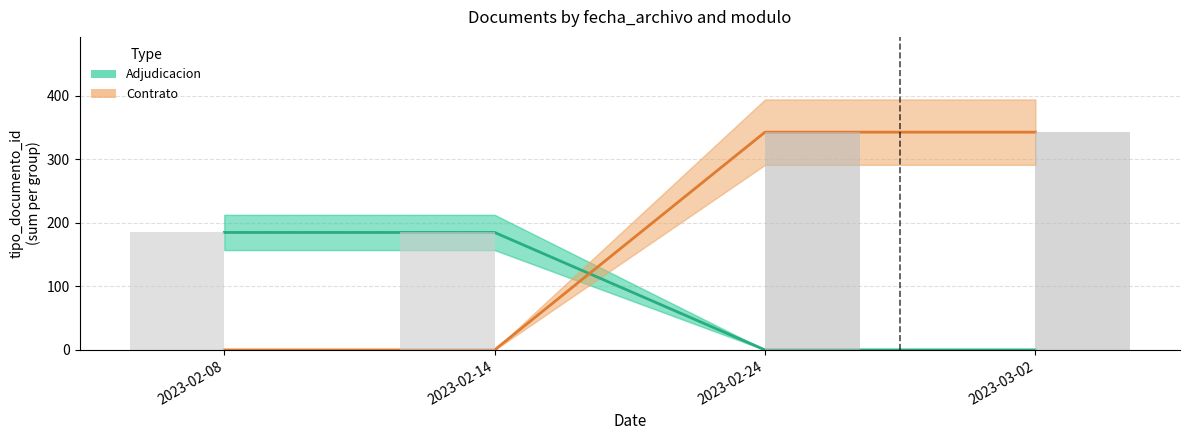

The value of Contrato at 2023-03-02 is 156. True or false?

False